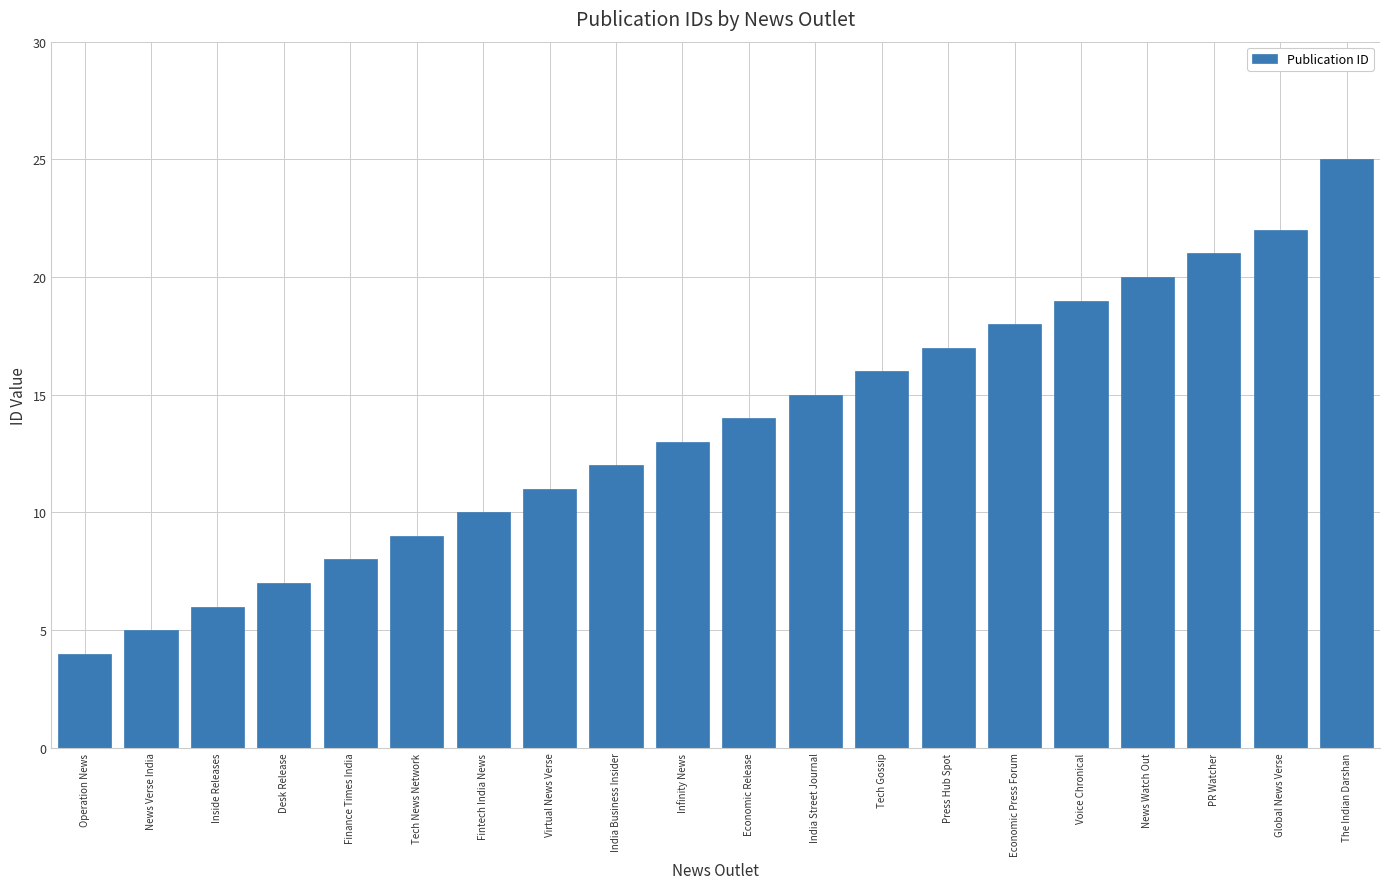

Are the bars grouped side by side (vs. stacked)?

No